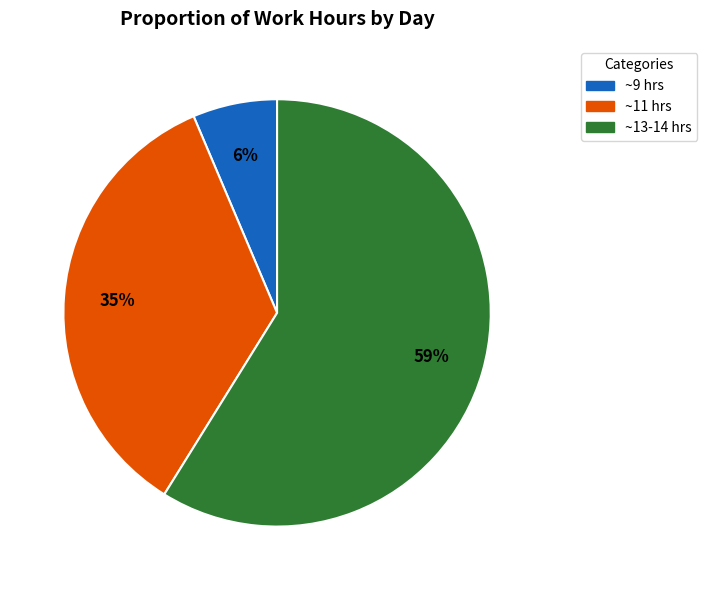

How many slices are in this pie chart?

3